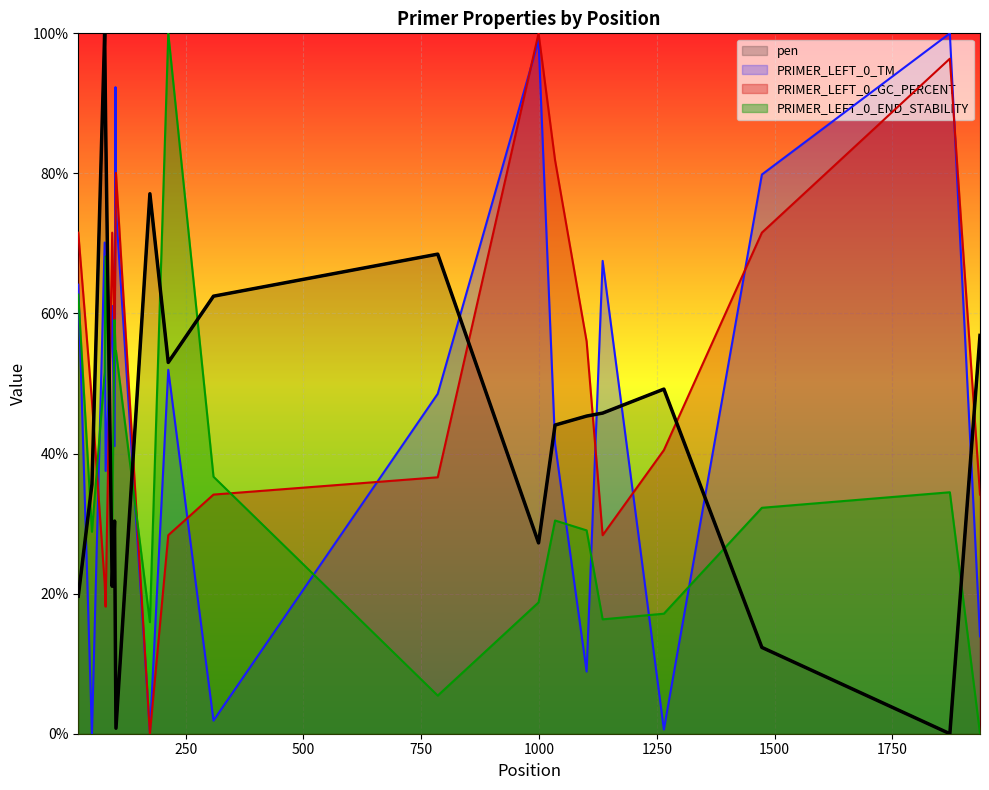

How many interior local valleys does the PRIMER_LEFT_0_END_STABILITY series have?

5